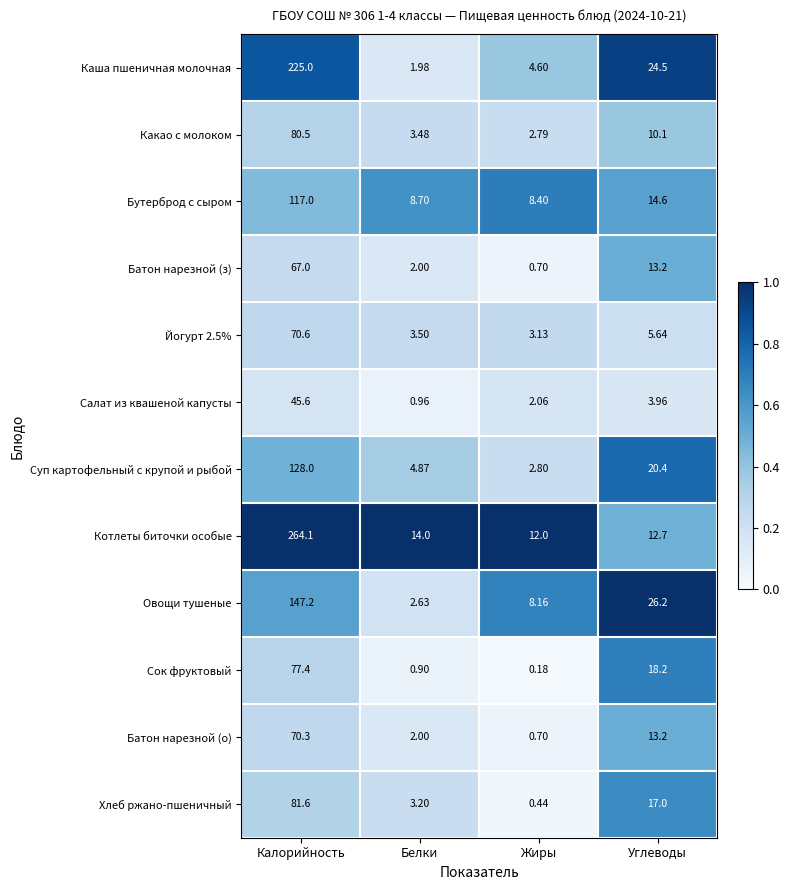

At which category does the chart reach its minimum across all series?

Жиры